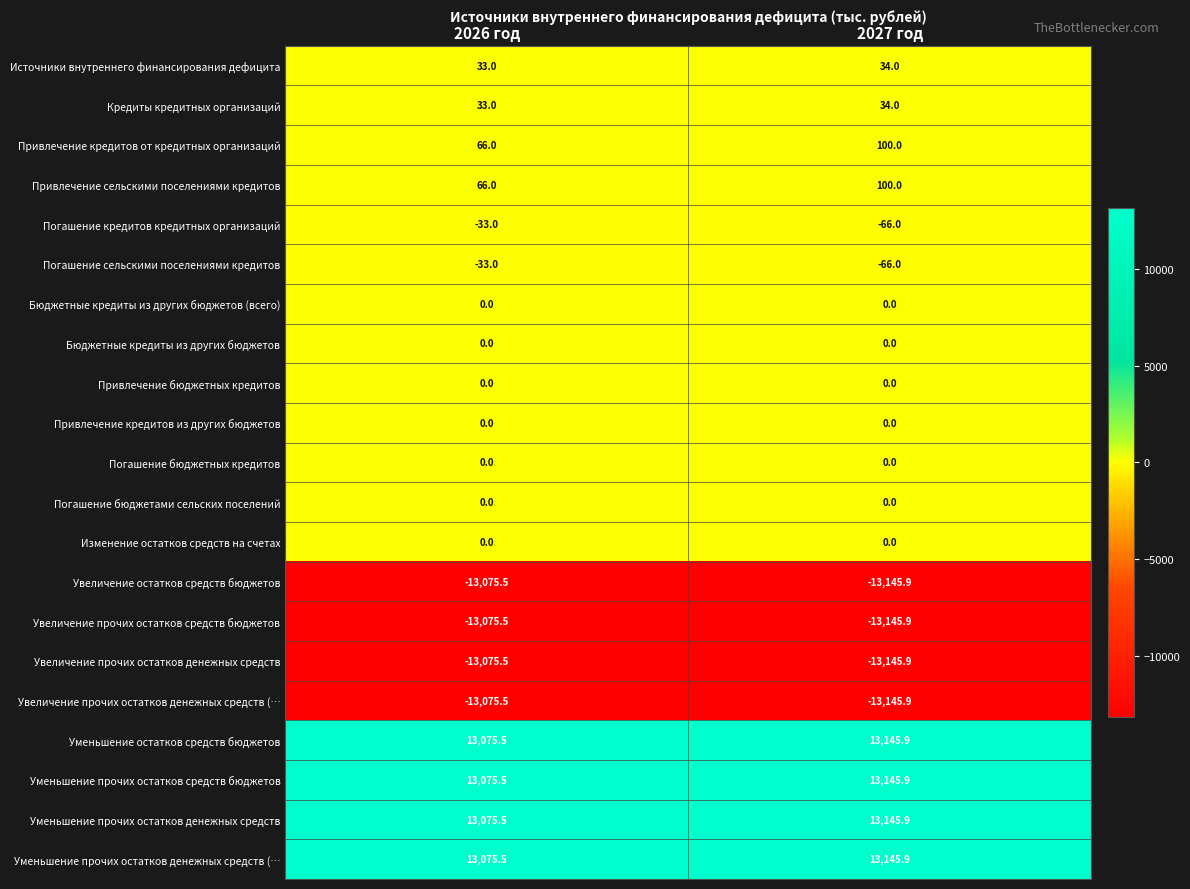

What is the total value across all series at 2027 год?

136.0